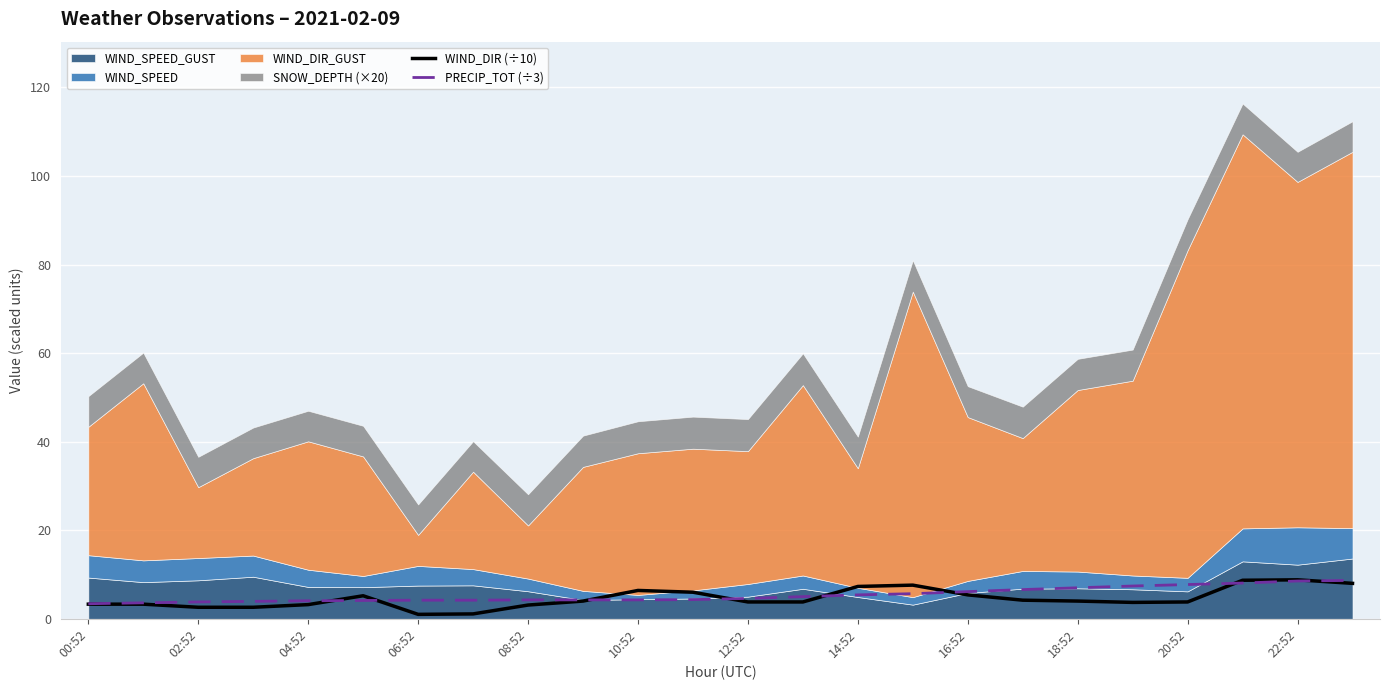

What is the minimum value for PRECIP_TOT (÷3)?

3.4